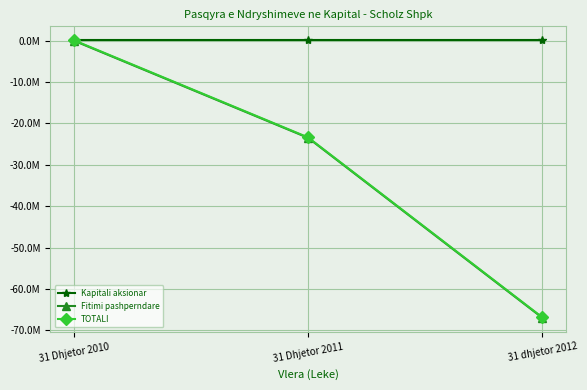

What is the label of the 3rd point from the right?

31 Dhjetor 2010